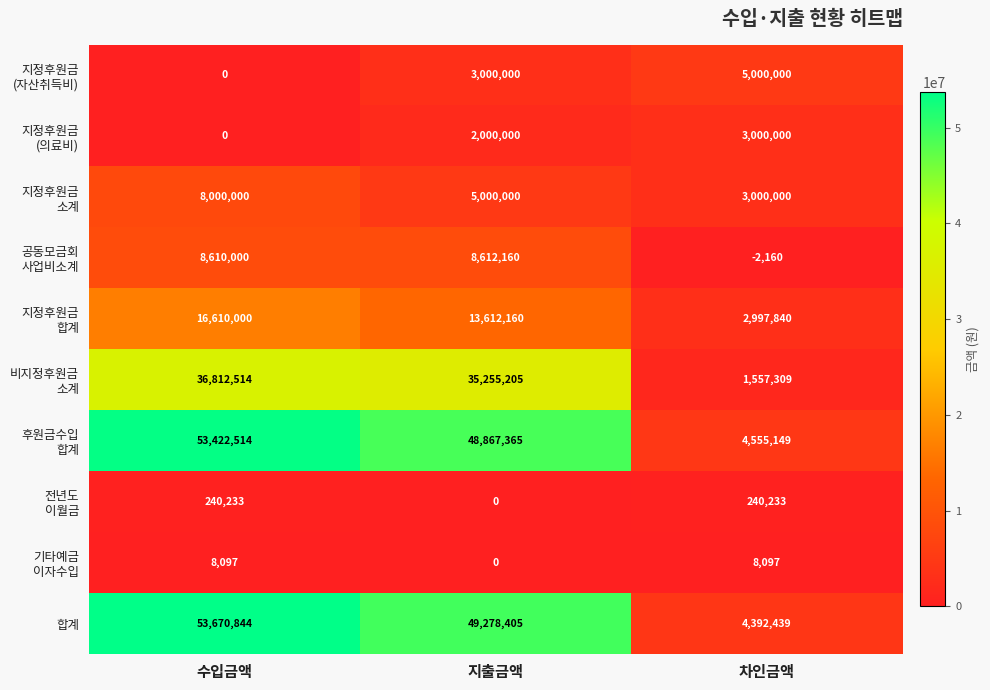

Which series has the widest spread of values?

합계